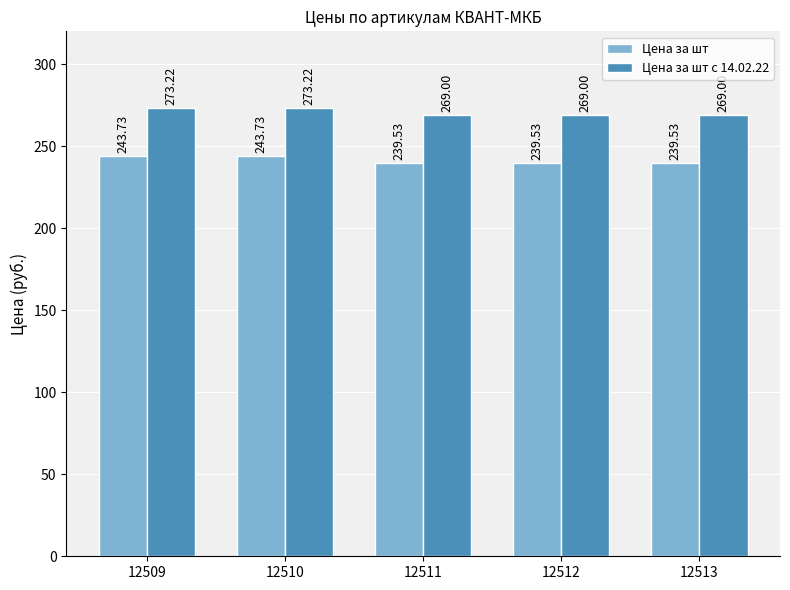

Rank the series at 12512 from highest to lowest value.

Цена за шт с 14.02.22, Цена за шт